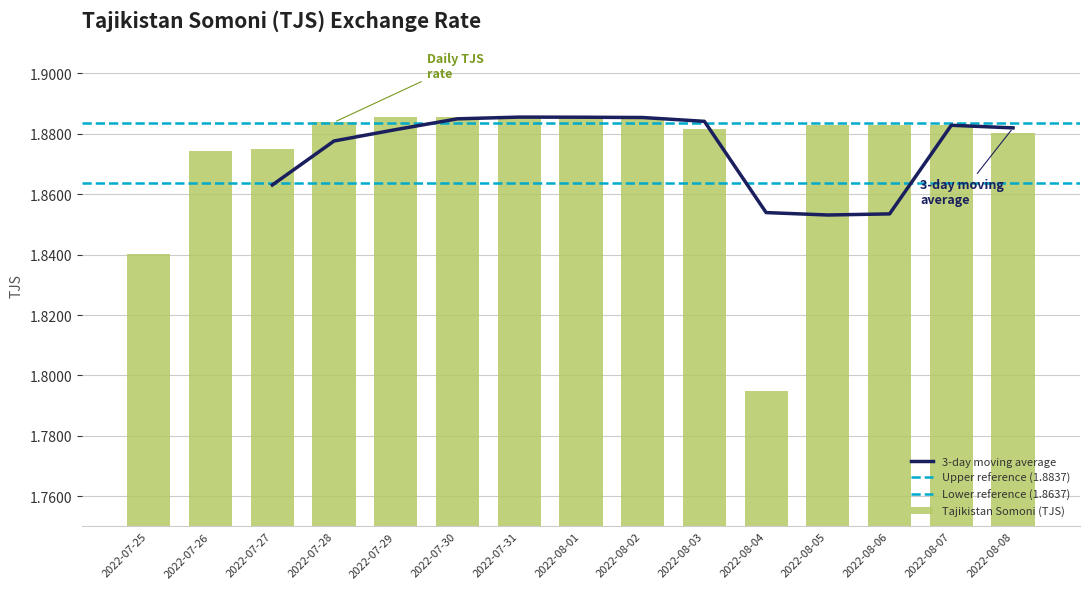

List the labels in order of value, largest first.

2022-07-29, 2022-07-30, 2022-07-31, 2022-08-01, 2022-08-02, 2022-07-28, 2022-08-05, 2022-08-06, 2022-08-07, 2022-08-03, 2022-08-08, 2022-07-27, 2022-07-26, 2022-07-25, 2022-08-04